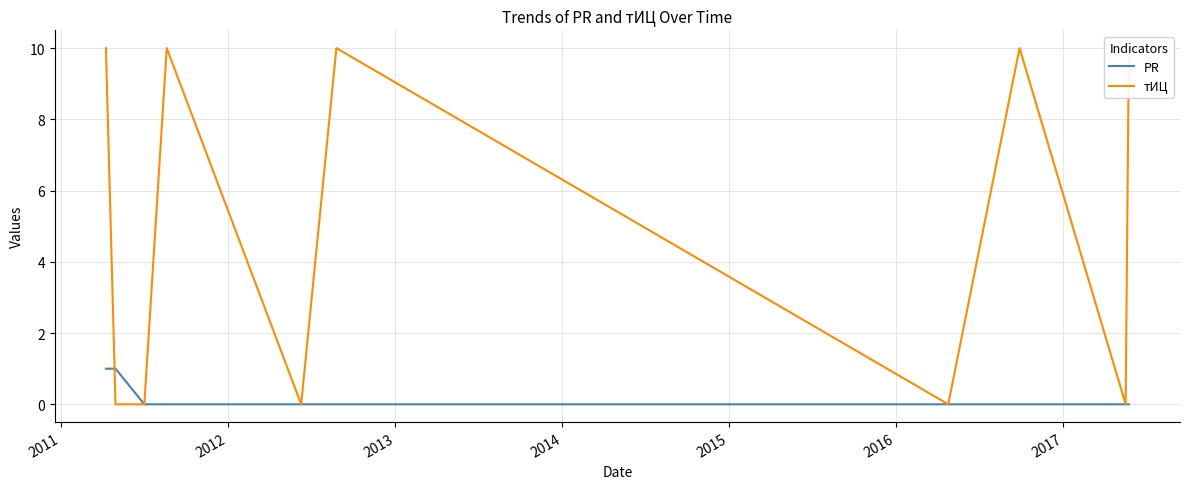

The value of PR at 2010 is 2. True or false?

False